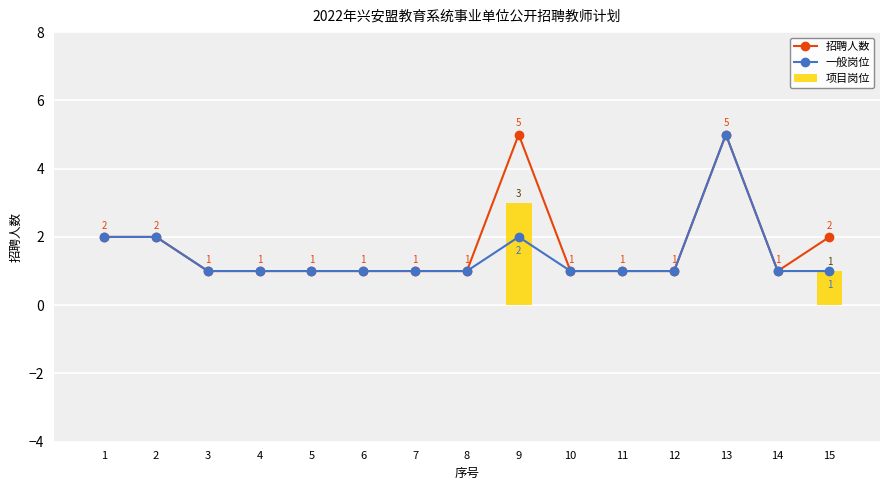

The 项目岗位 series shows 0 at 13. True or false?

True